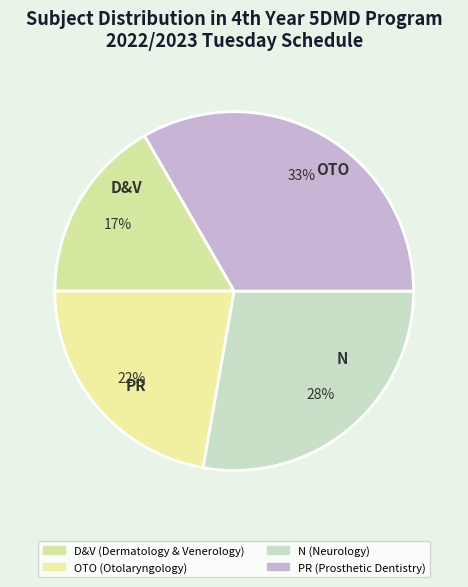

Which slice is the smallest?

D&V (Dermatology & Venerology)